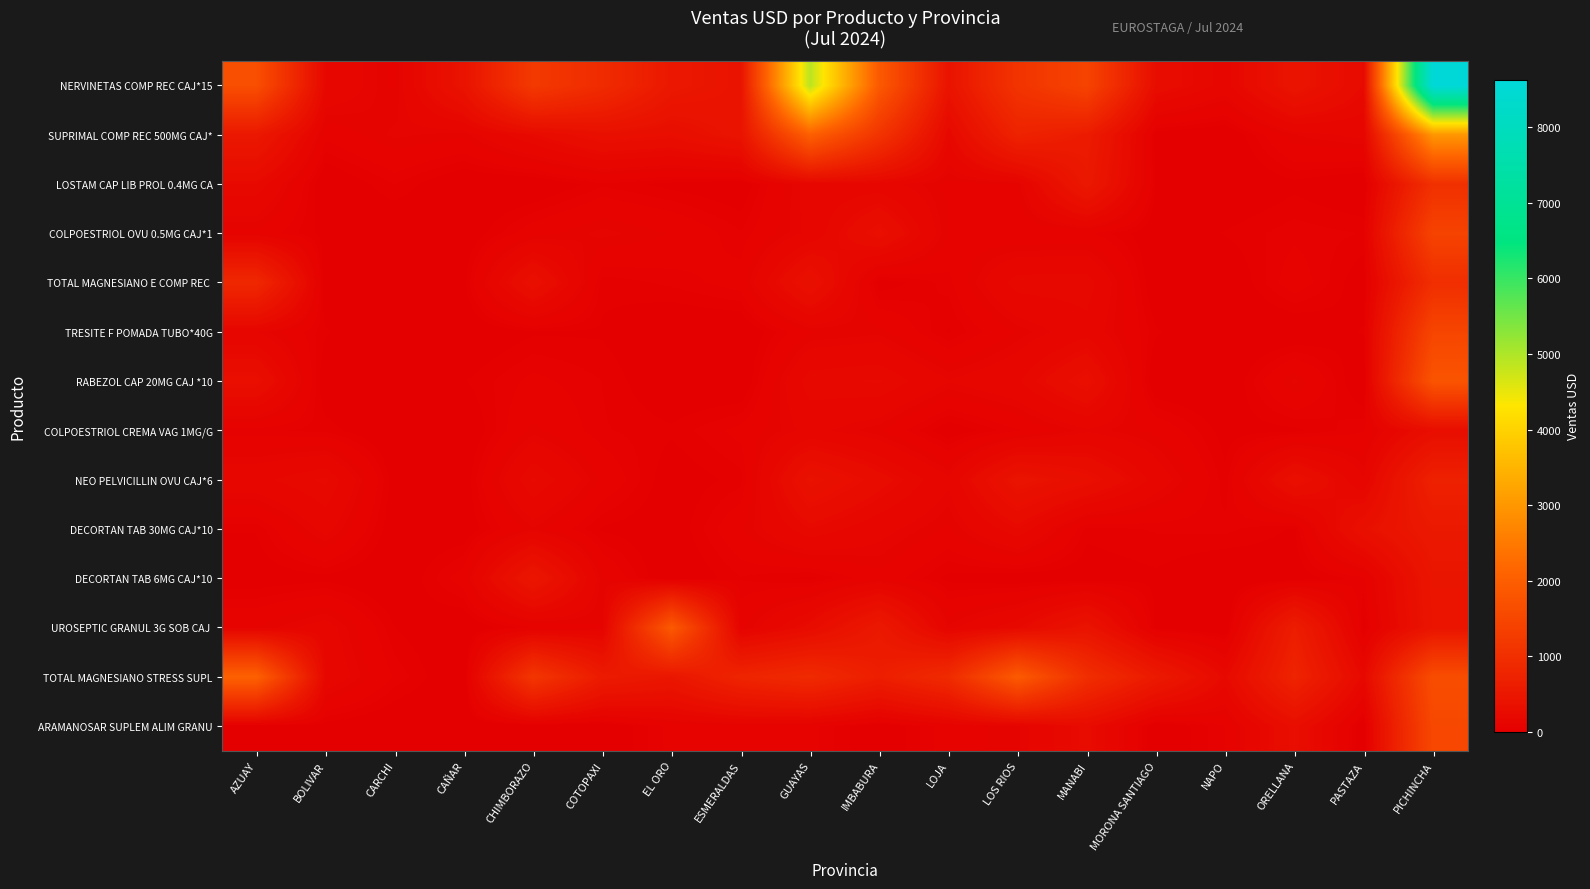

Rank the series at MANABI from highest to lowest value.

NERVINETAS COMP REC CAJ*15, TOTAL MAGNESIANO STRESS SUPL, SUPRIMAL COMP REC 500MG CAJ*, LOSTAM CAP LIB PROL 0.4MG CA, UROSEPTIC GRANUL 3G SOB CAJ, RABEZOL CAP 20MG CAJ *10, NEO PELVICILLIN OVU CAJ*6, ARAMANOSAR SUPLEM ALIM GRANU, TOTAL MAGNESIANO E COMP REC, TRESITE F POMADA TUBO*40G, COLPOESTRIOL CREMA VAG 1MG/G, COLPOESTRIOL OVU 0.5MG CAJ*1, DECORTAN TAB 30MG CAJ*10, DECORTAN TAB 6MG CAJ*10